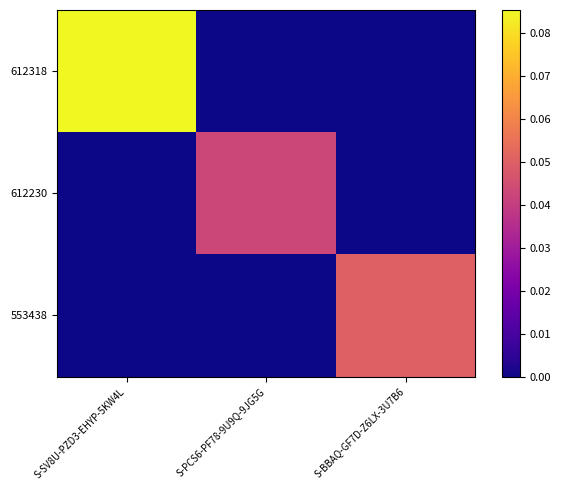

What is the total value across all series at S-BBAQ-GF7D-Z6LX-3U7B6?

0.1